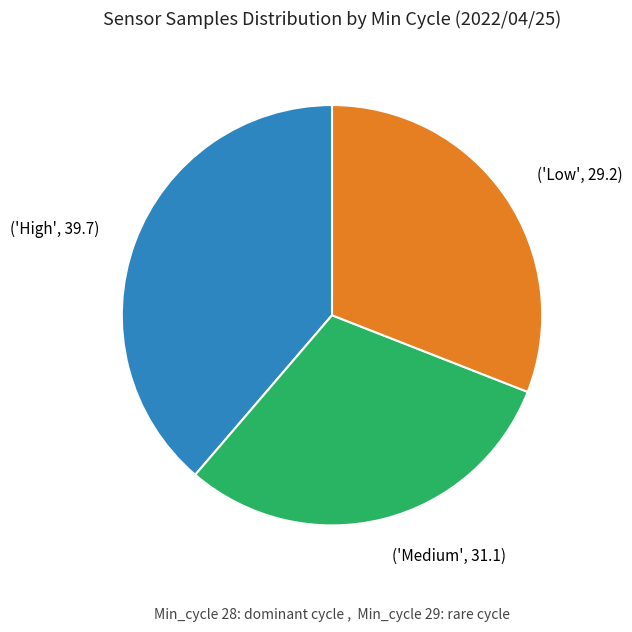

Does ('Medium', 31.1) account for over 50% of the chart?

No